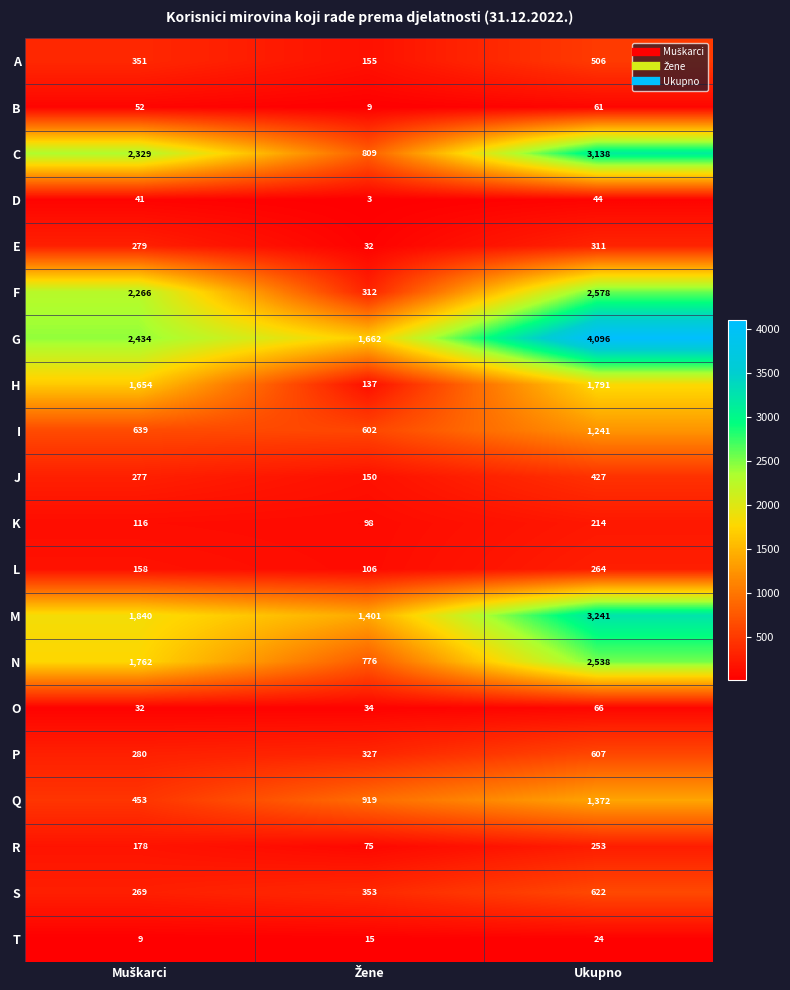

Which series has the largest total across all categories?

G